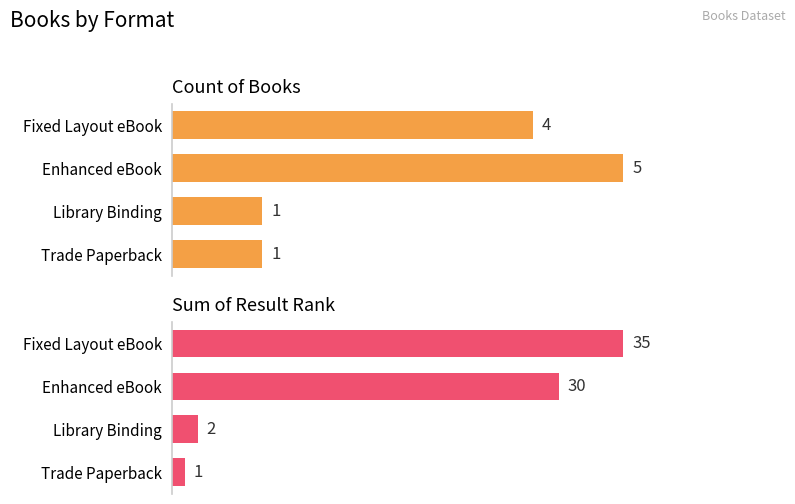

Rank the series by their average value, from lowest to highest.

Count, Result Sum